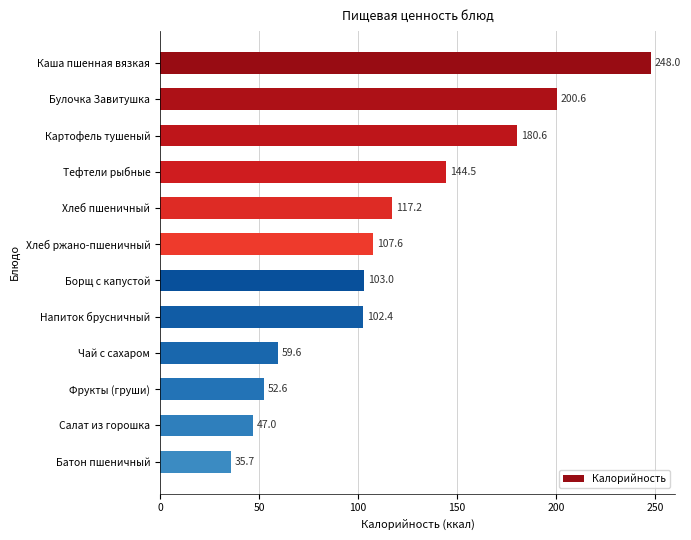

How many categories are shown in the chart?

12